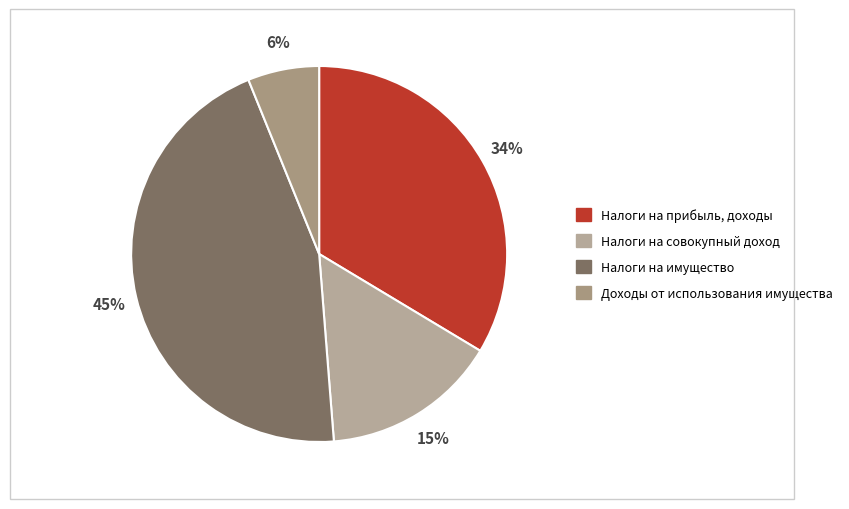

The Налоги на имущество slice represents 51% of the pie. True or false?

False